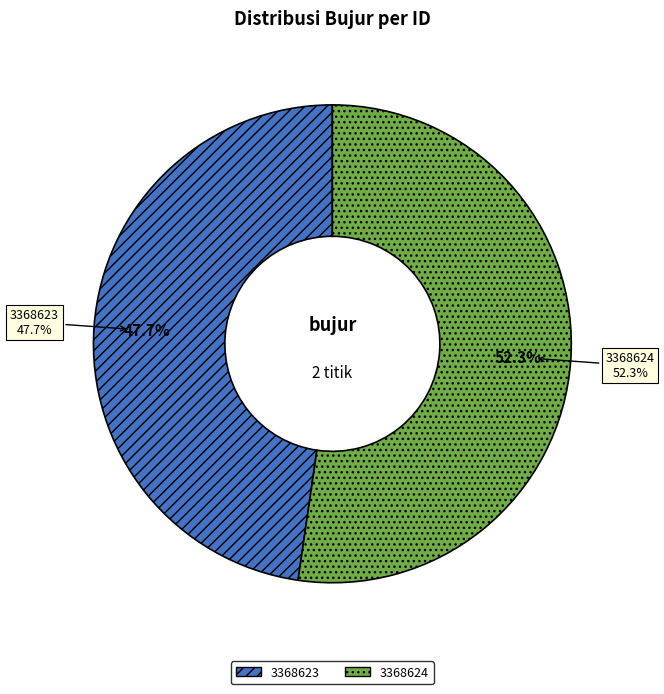

Between 3368624 and 3368623, which is larger?

3368624